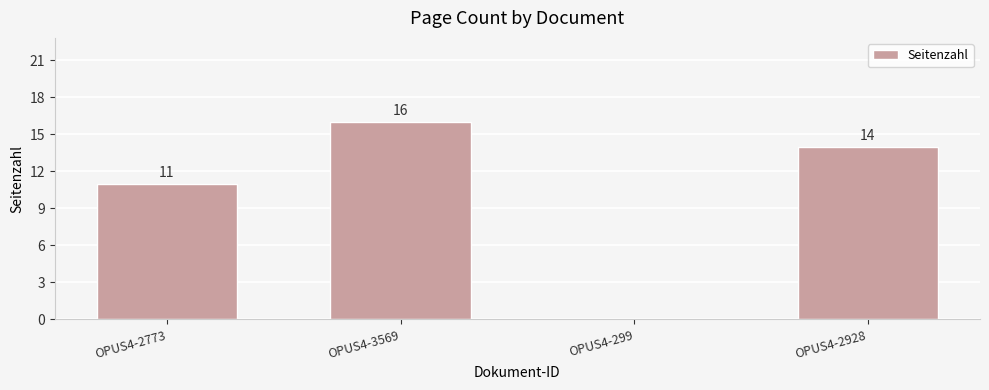

Is it true that the value at OPUS4-3569 is 16?

True